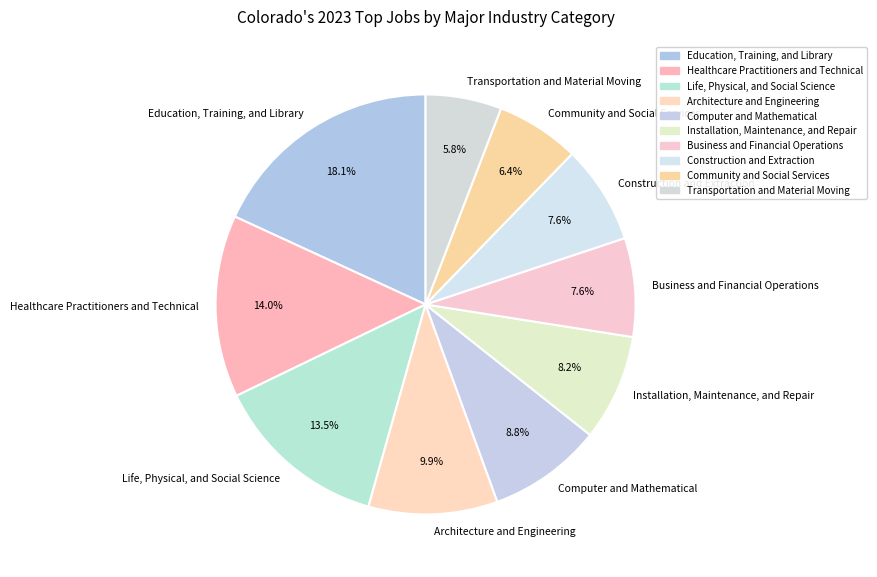

Does Construction and Extraction represent more than half of the total?

No